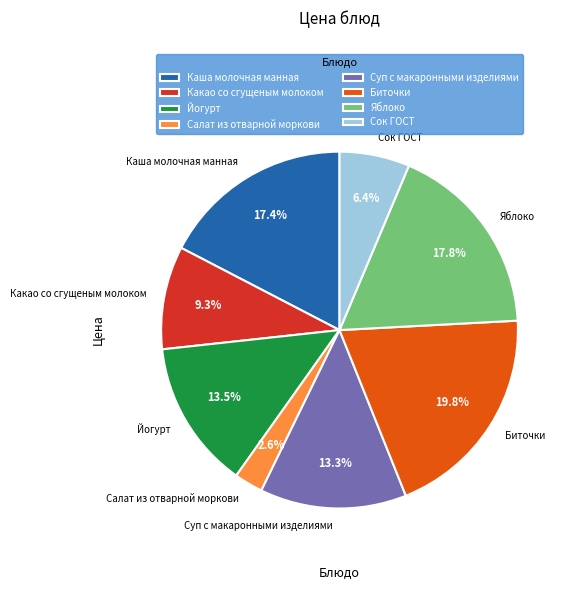

To the nearest percent, what is the combined percentage of Суп с макаронными изделиями and Биточки?

33%